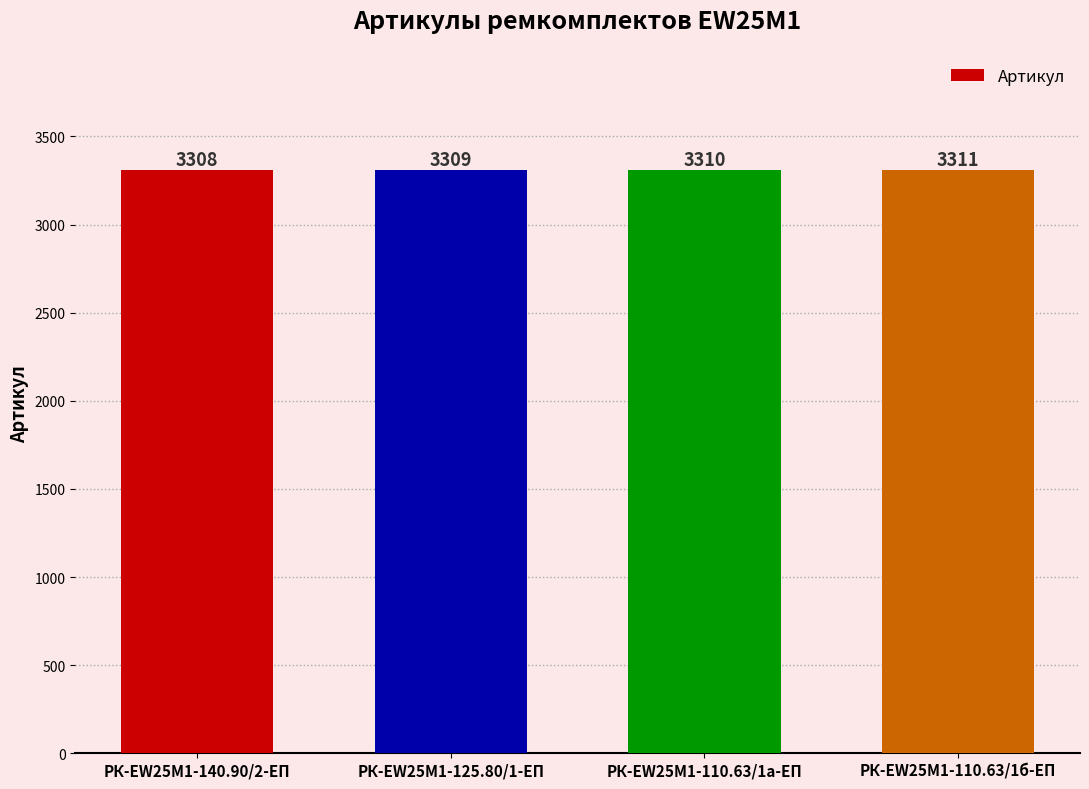

What is the label of the 3rd bar from the left?

РК-EW25M1-110.63/1а-ЕП